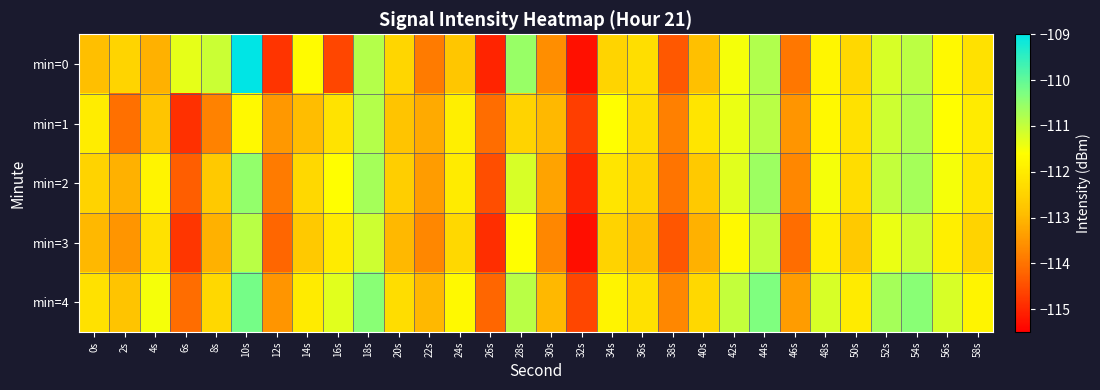

Which has a higher value, 2s or 22s?

2s